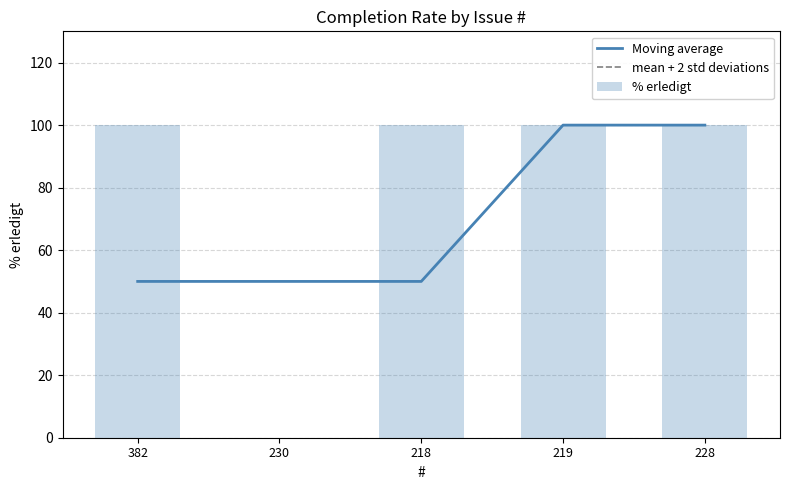

How many bars are there in total?

5